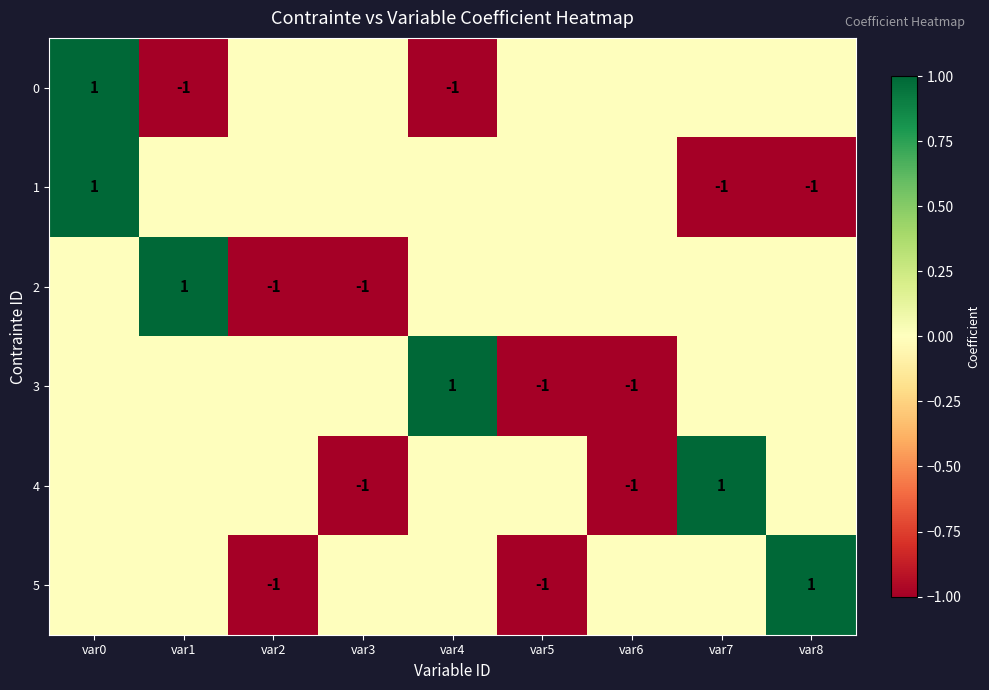

What is the maximum value shown in the chart?

1